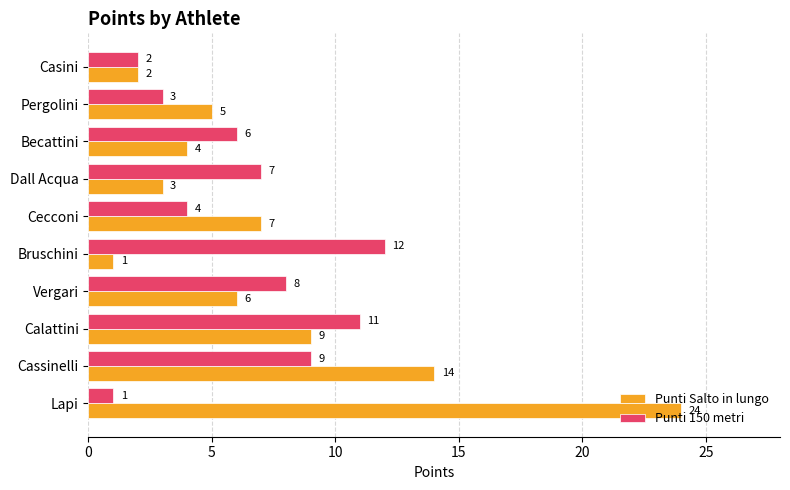

List the series in order of their peak value, highest first.

Punti Salto in lungo, Punti 150 metri